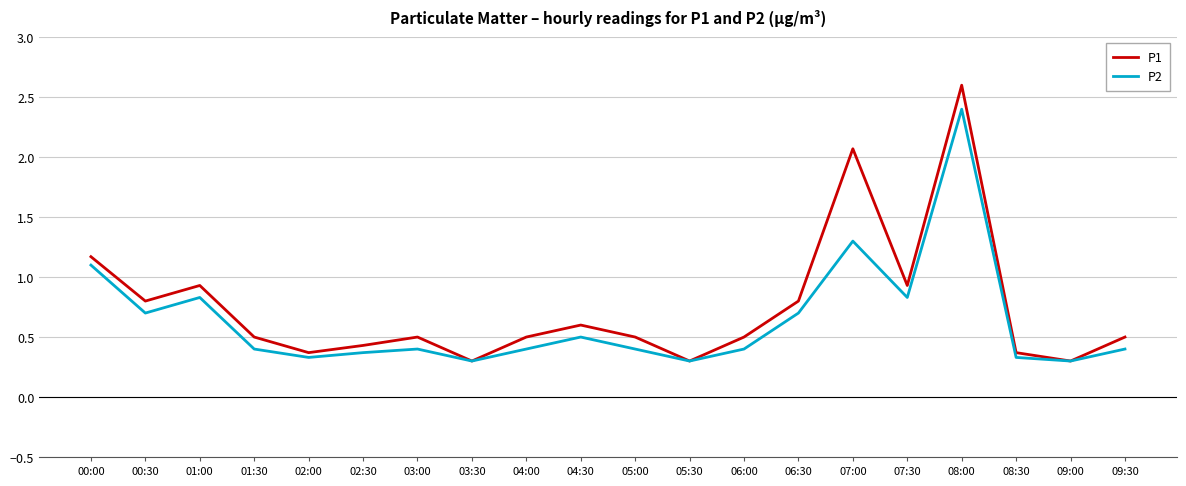

Between 06:00 and 07:00, which series saw the biggest shift?

P1